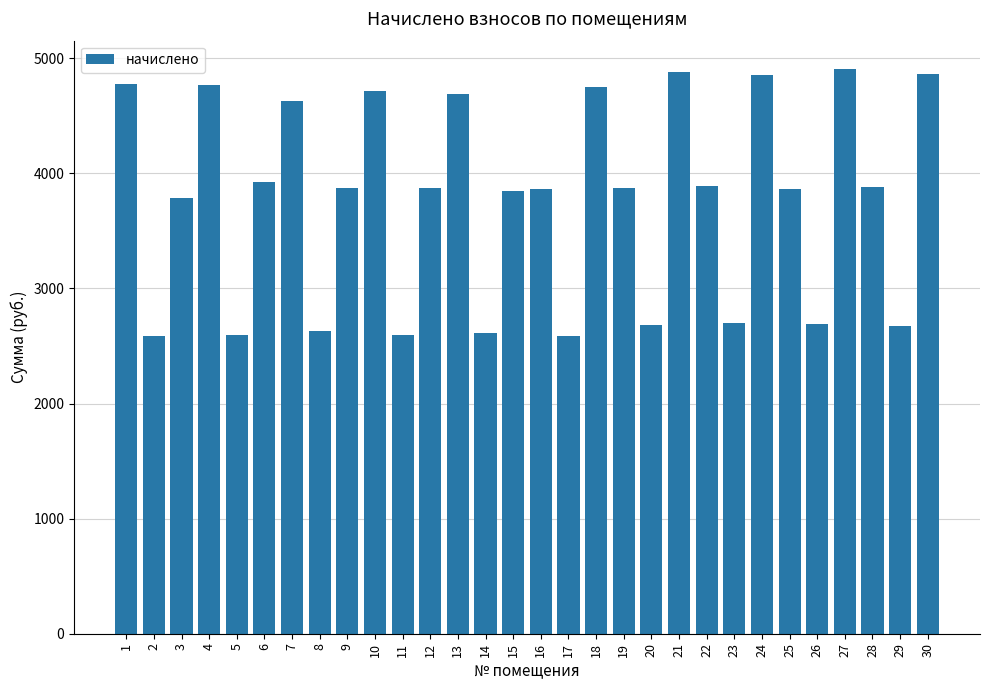

Are the bars horizontal?

No